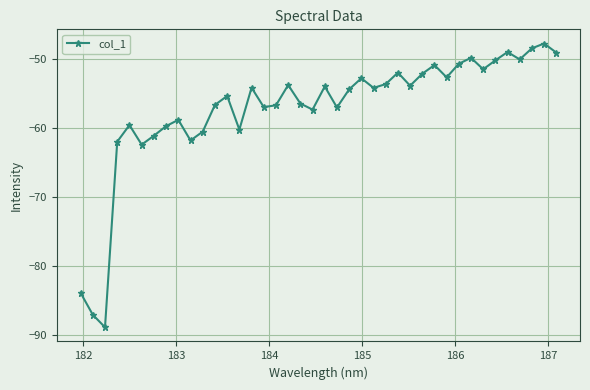

What is the value of the 6th point from the left?

-62.4